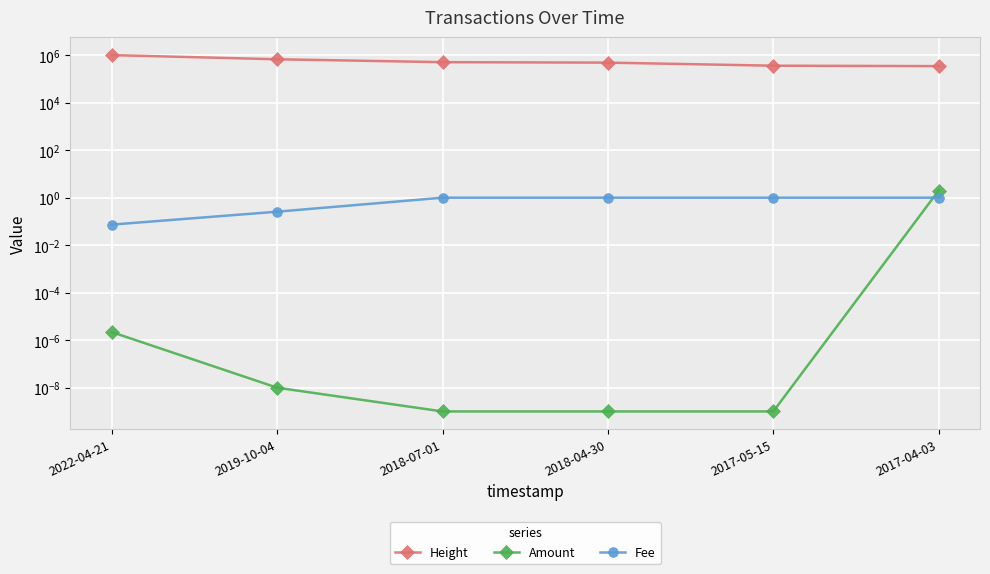

Count the number of data series in this chart.

3